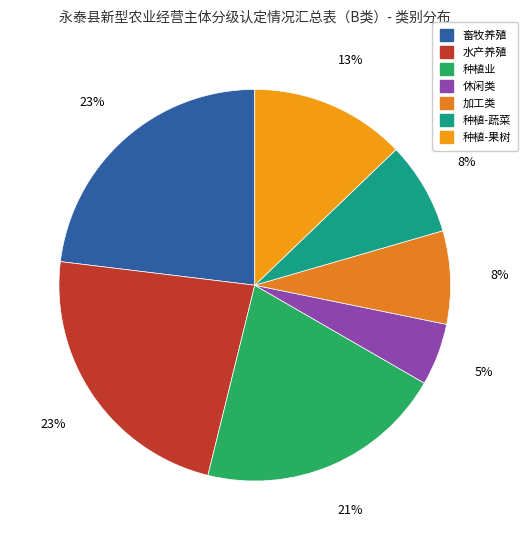

To the nearest percent, what portion does 畜牧养殖 represent?

23%